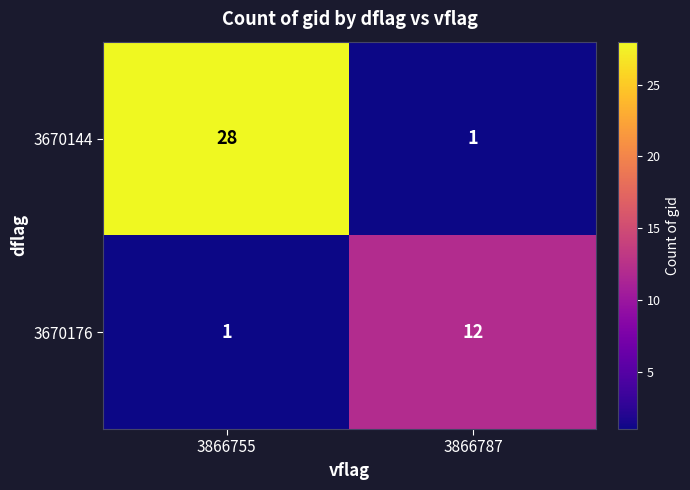

At which label is 3670176 closest to 6?

3866755